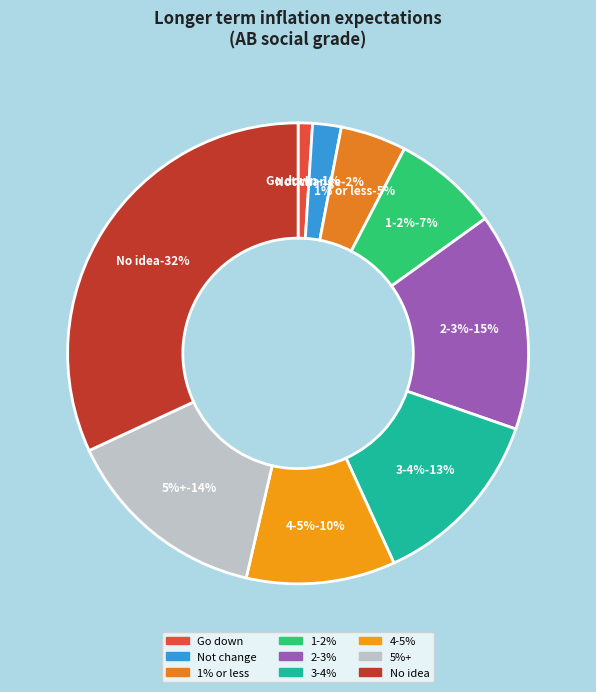

How many slices are in this pie chart?

9